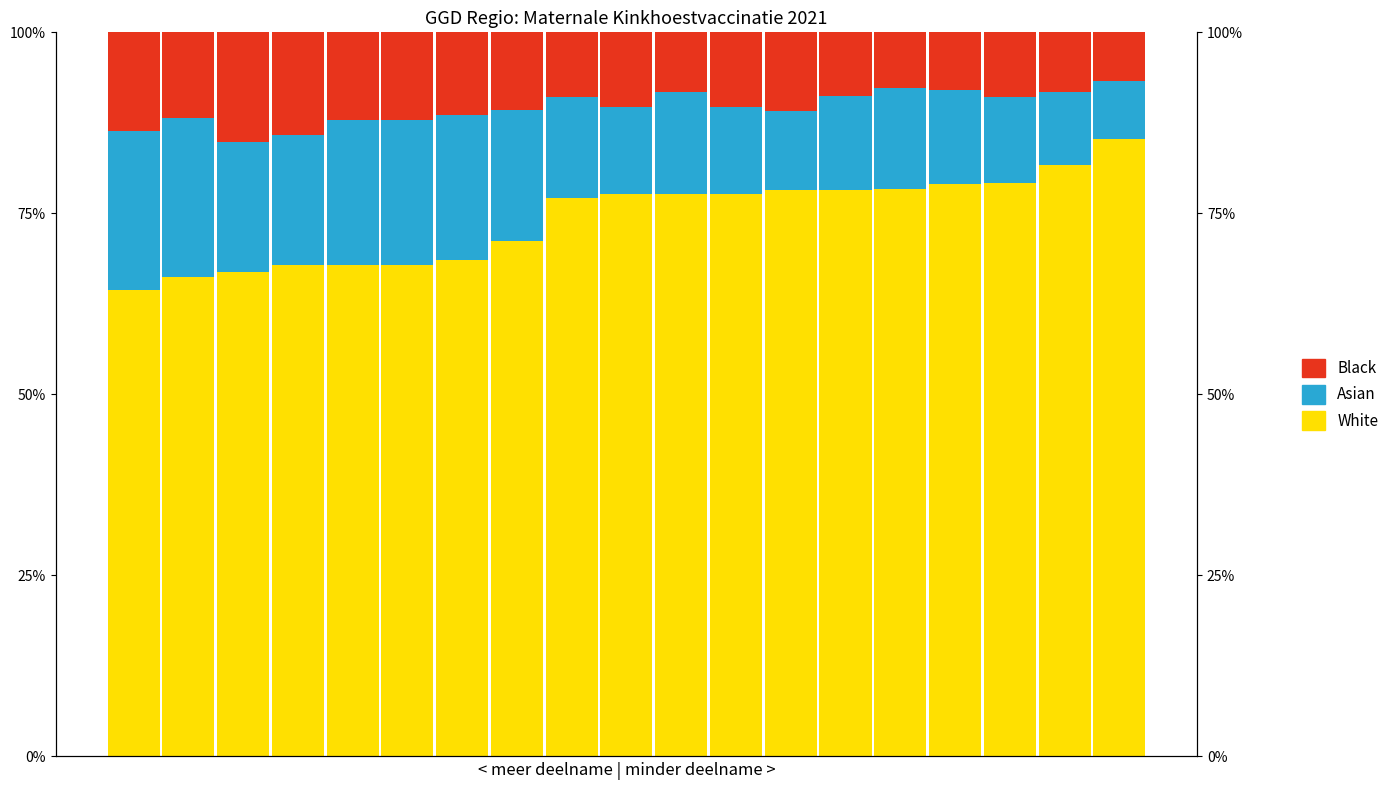

What is the value of the White bar at the 9th from the left?

77.1